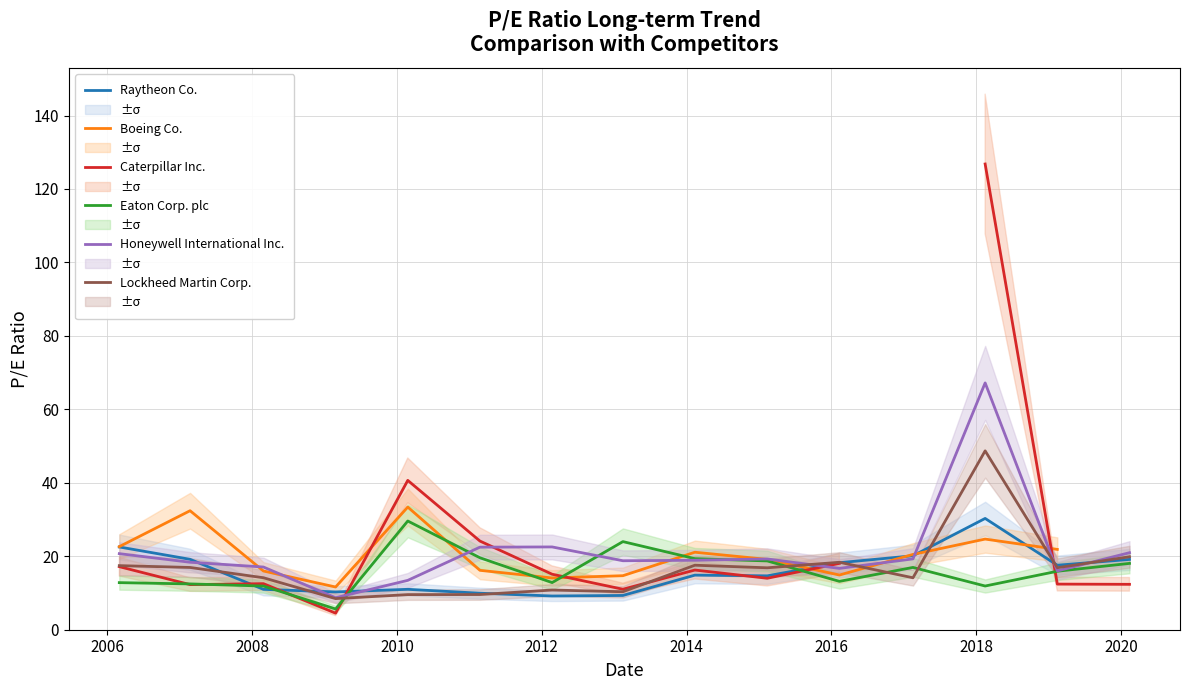

How many intersections are there between Lockheed Martin Corp. and Raytheon Co.?

7